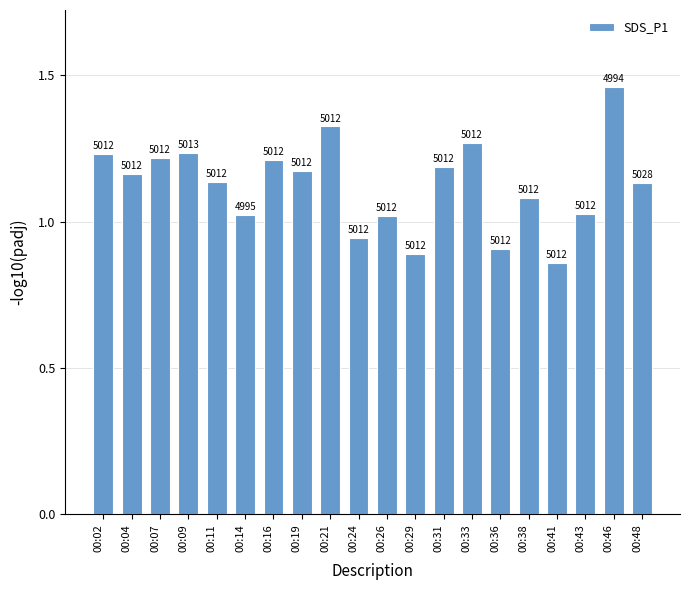

List the labels in order of value, largest first.

00:46, 00:21, 00:33, 00:09, 00:02, 00:07, 00:16, 00:31, 00:19, 00:04, 00:11, 00:48, 00:38, 00:43, 00:14, 00:26, 00:24, 00:36, 00:29, 00:41